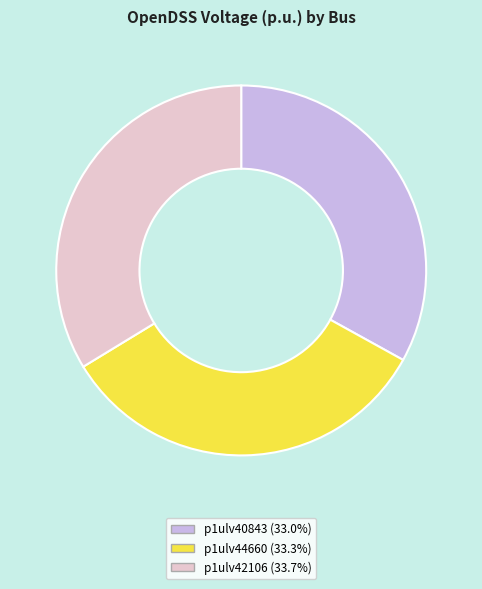

Does p1ulv40843 represent more than half of the total?

No